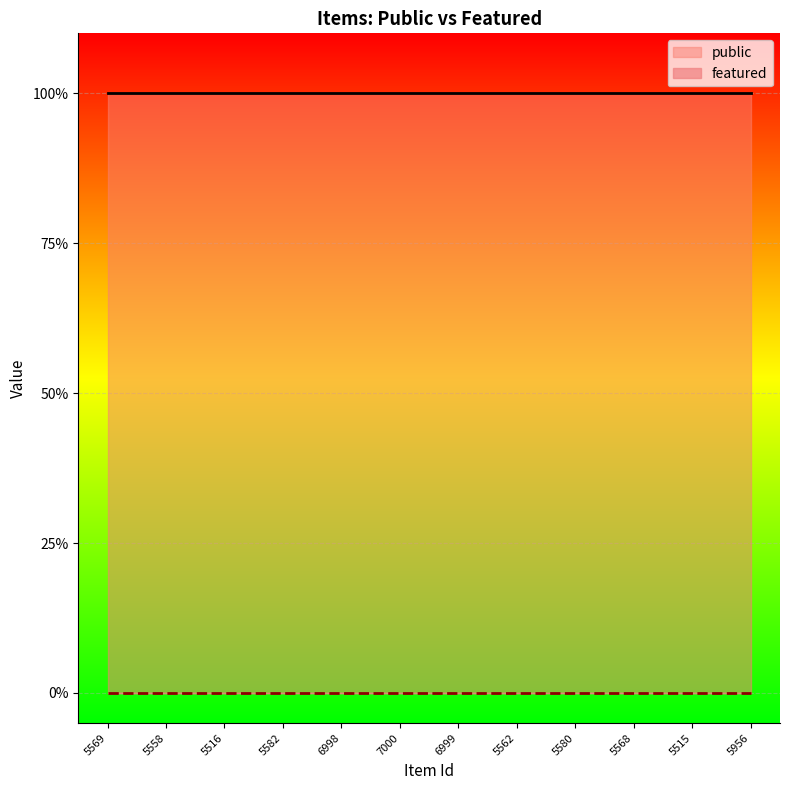

Reading left to right, extract all data points from this chart.

public: 5569=1	5558=1	5516=1	5582=1	6998=1	7000=1	6999=1	5562=1	5580=1	5568=1	5515=1	5956=1
featured: 5569=0	5558=0	5516=0	5582=0	6998=0	7000=0	6999=0	5562=0	5580=0	5568=0	5515=0	5956=0